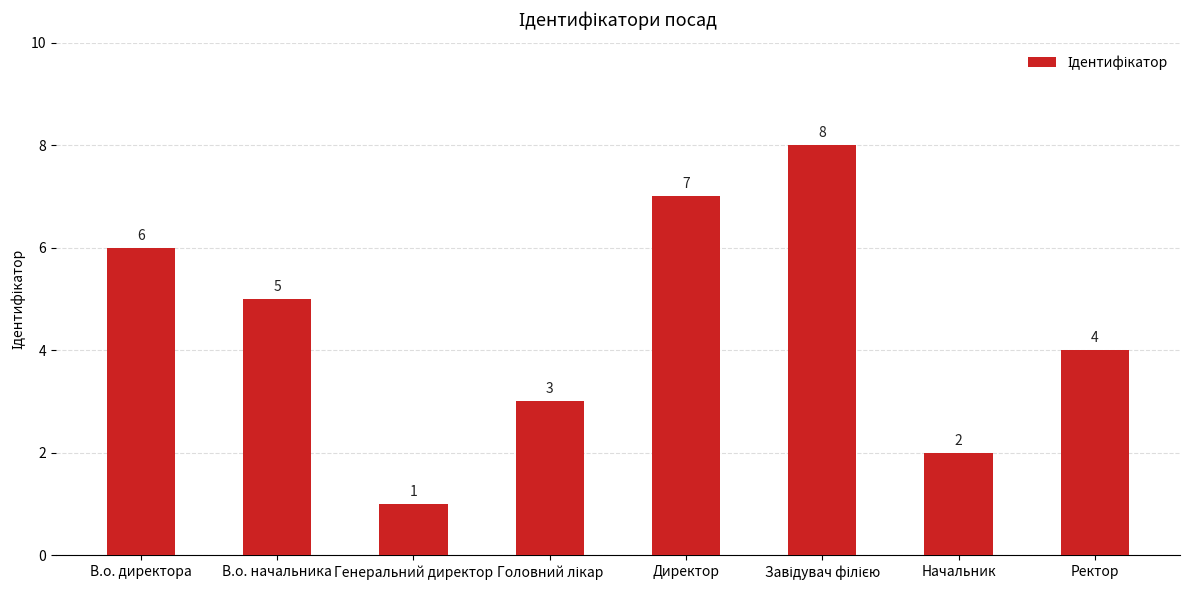

Where is the data nearest to the value 4?

Ректор